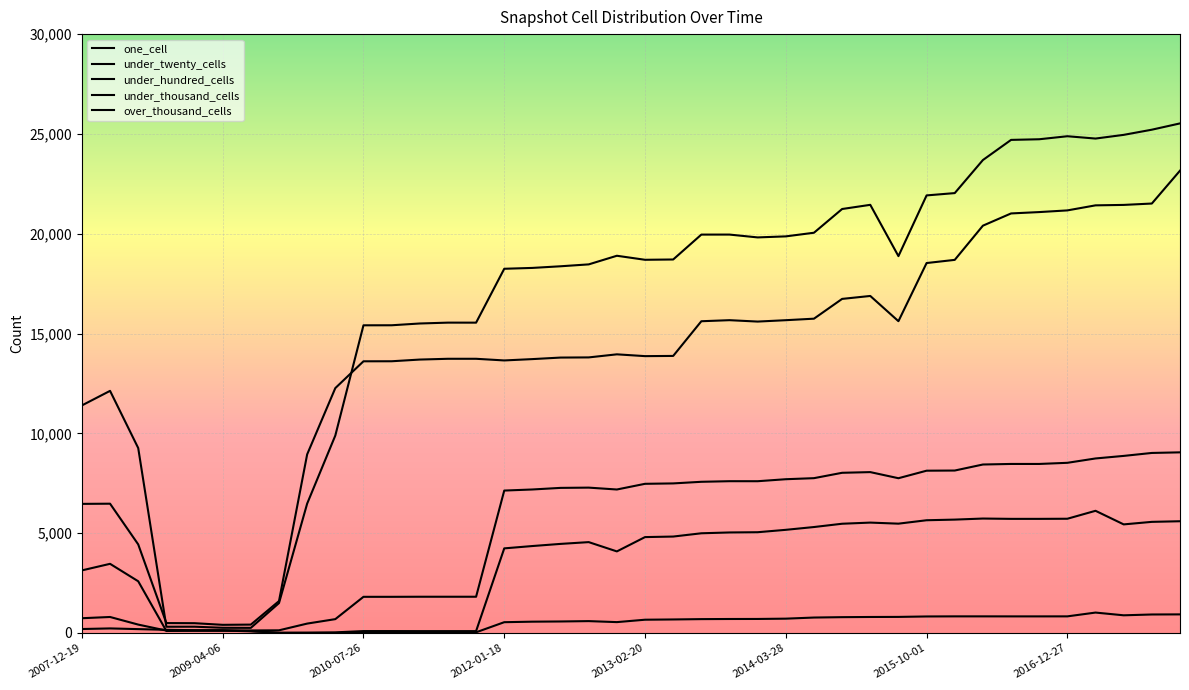

Does the chart have visible grid lines?

Yes